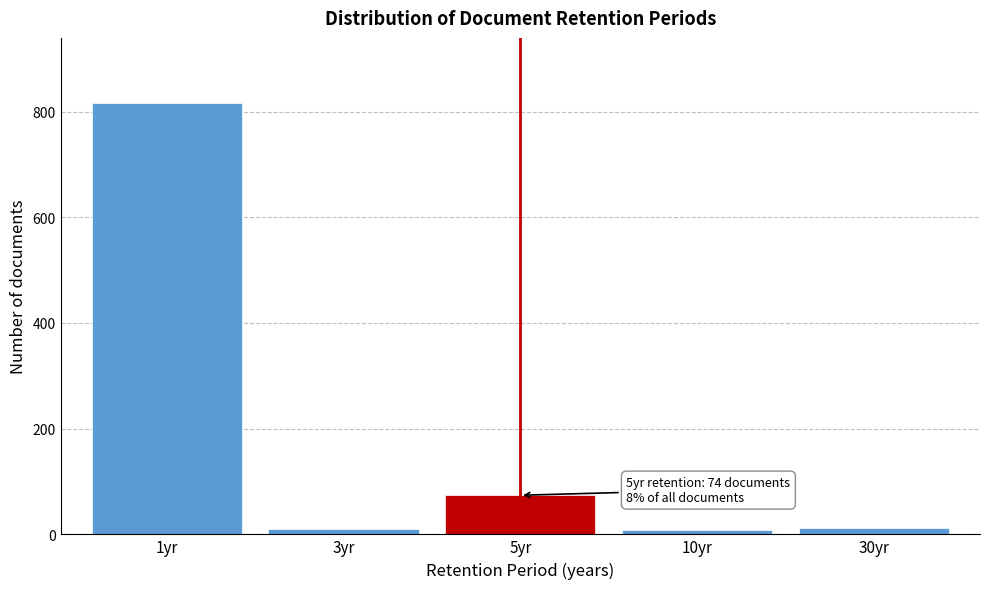

At which label is the value closest to 413?

5yr